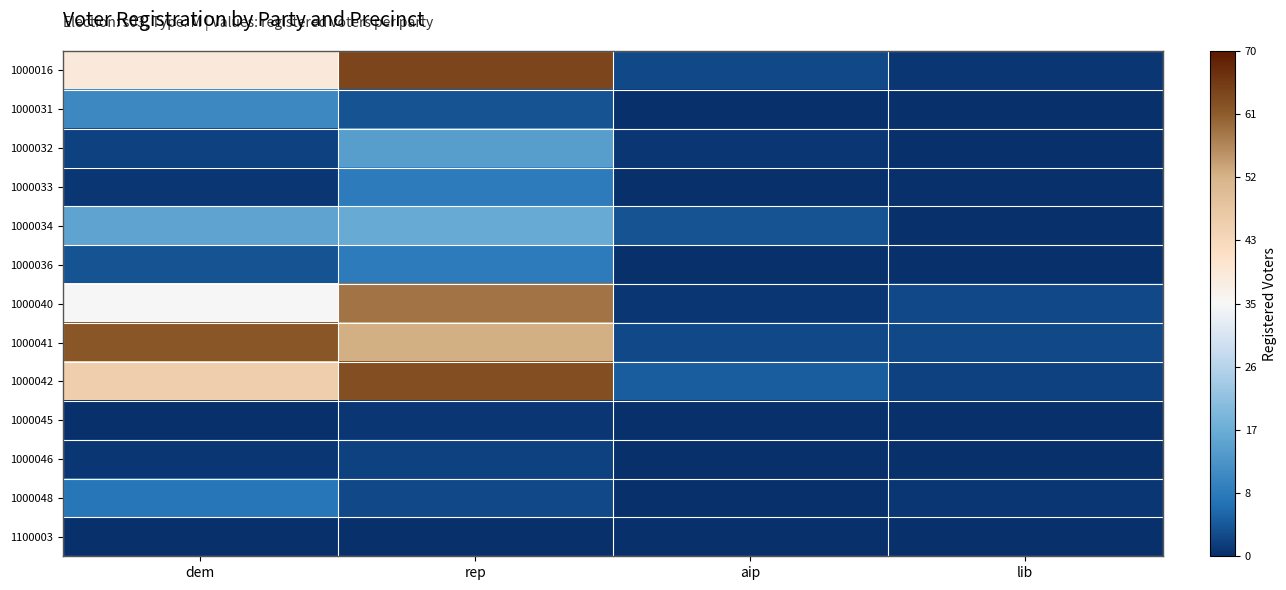

Rank the series by their maximum value, from lowest to highest.

1100003, 1000045, 1000046, 1000048, 1000033, 1000036, 1000031, 1000032, 1000034, 1000040, 1000041, 1000042, 1000016